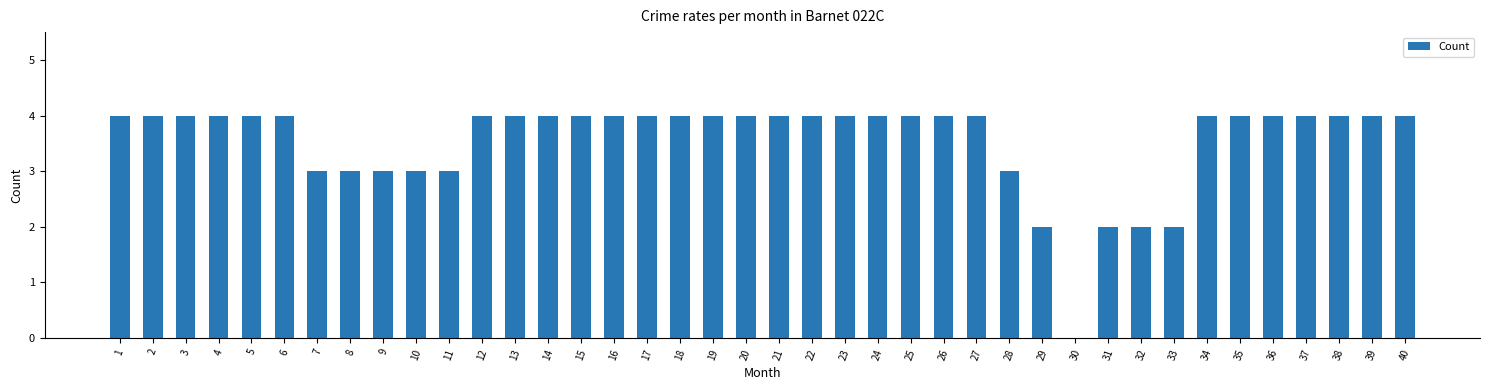

What is the average value?

4